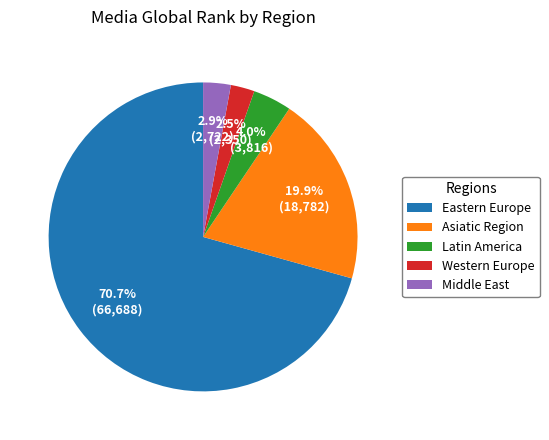

Combined, do Latin America and Eastern Europe account for over 50%?

Yes